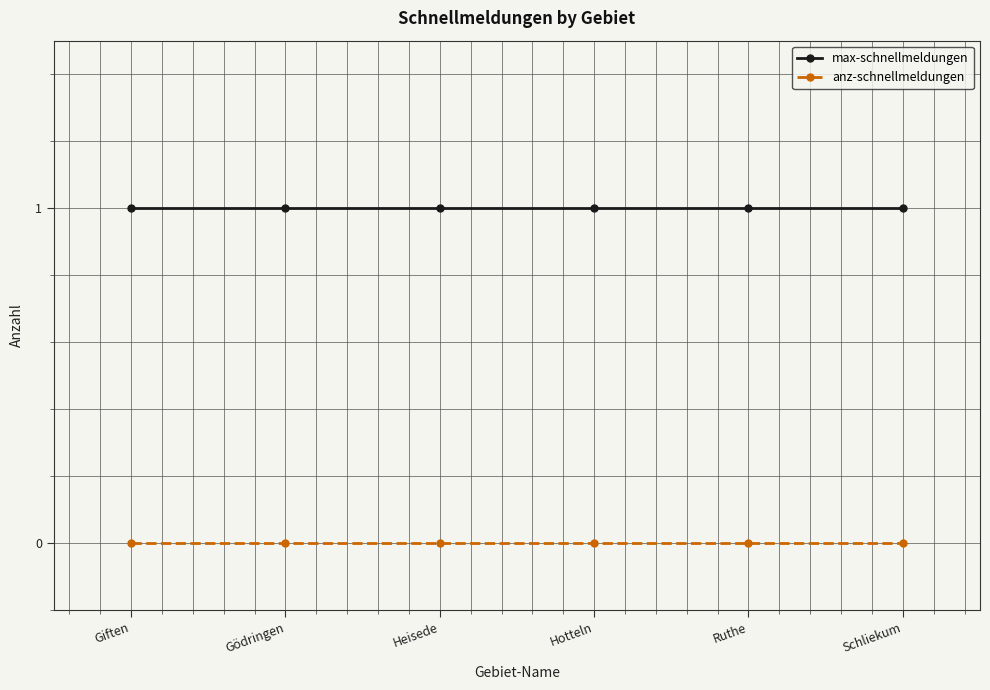

How many categories are shown in the chart?

6